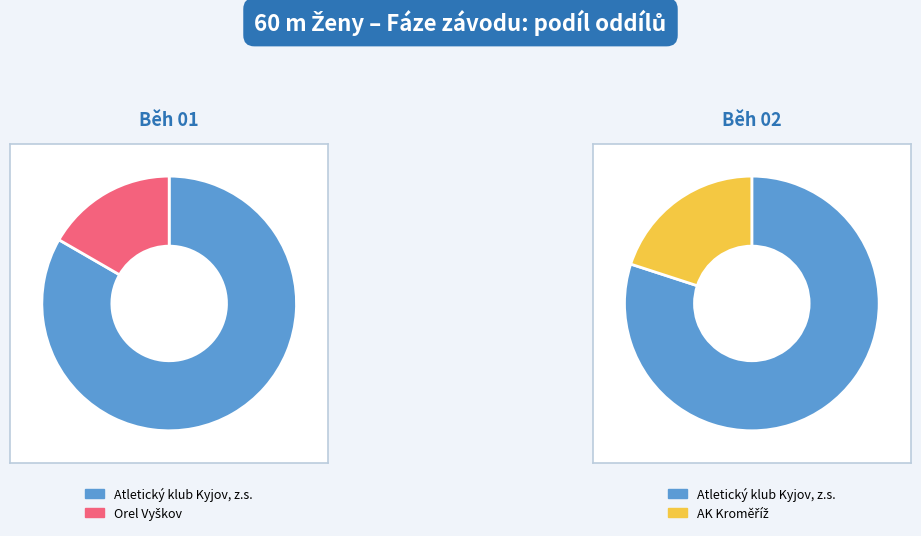

Which category has the smallest portion of the pie?

AK Kroměříž